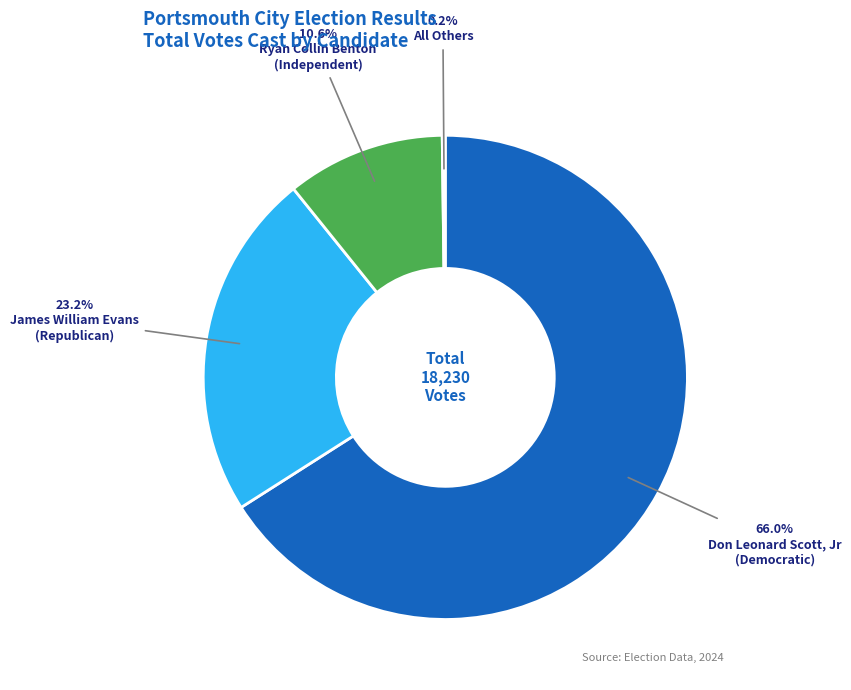

Is there any slice that represents more than half of the pie?

Yes